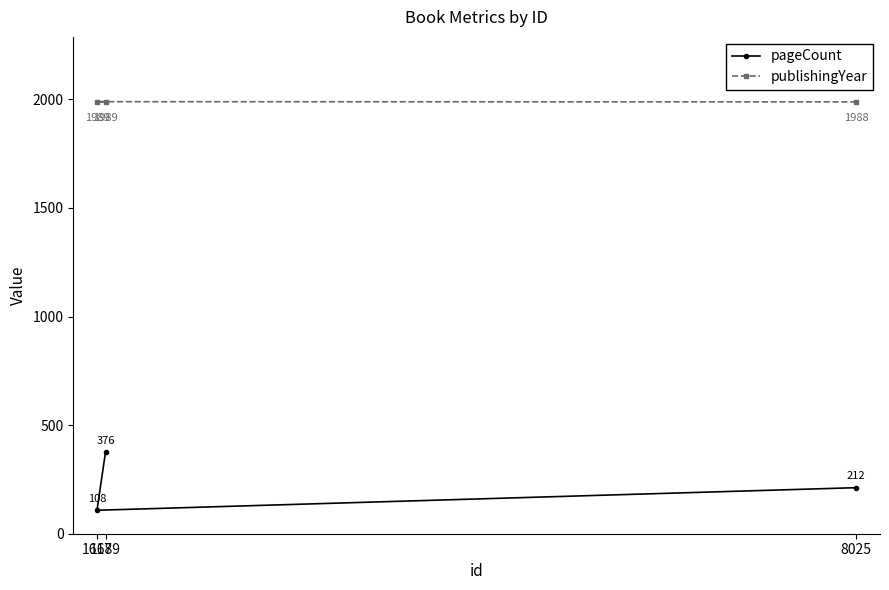

What is the maximum value shown in the chart?

1989